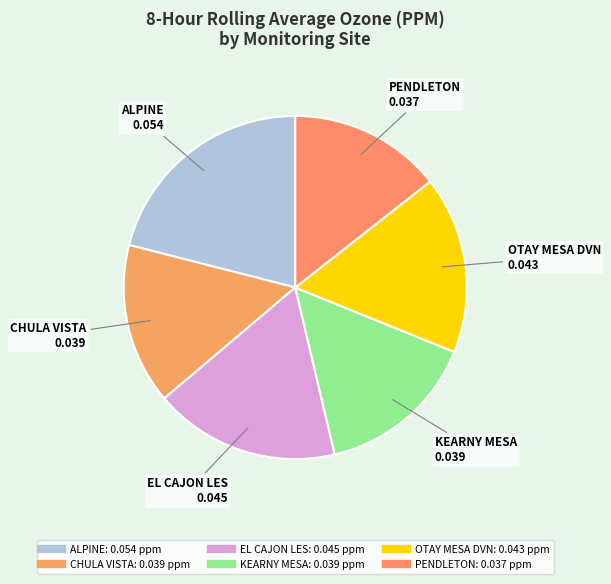

Count the number of slices in the pie.

6